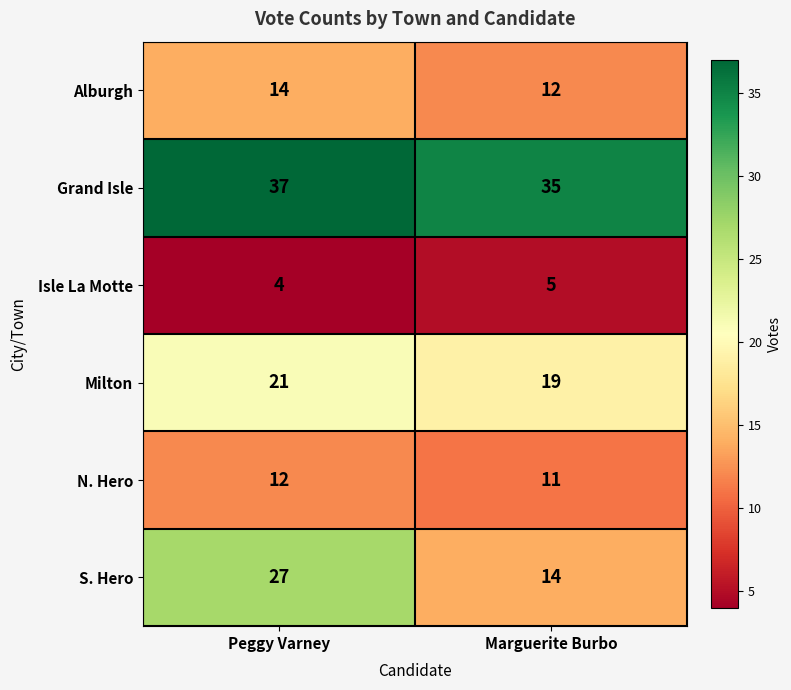

Reading right to left, what are all the values shown in this chart?

Alburgh: 12	14
Grand Isle: 35	37
Isle La Motte: 5	4
Milton: 19	21
N. Hero: 11	12
S. Hero: 14	27